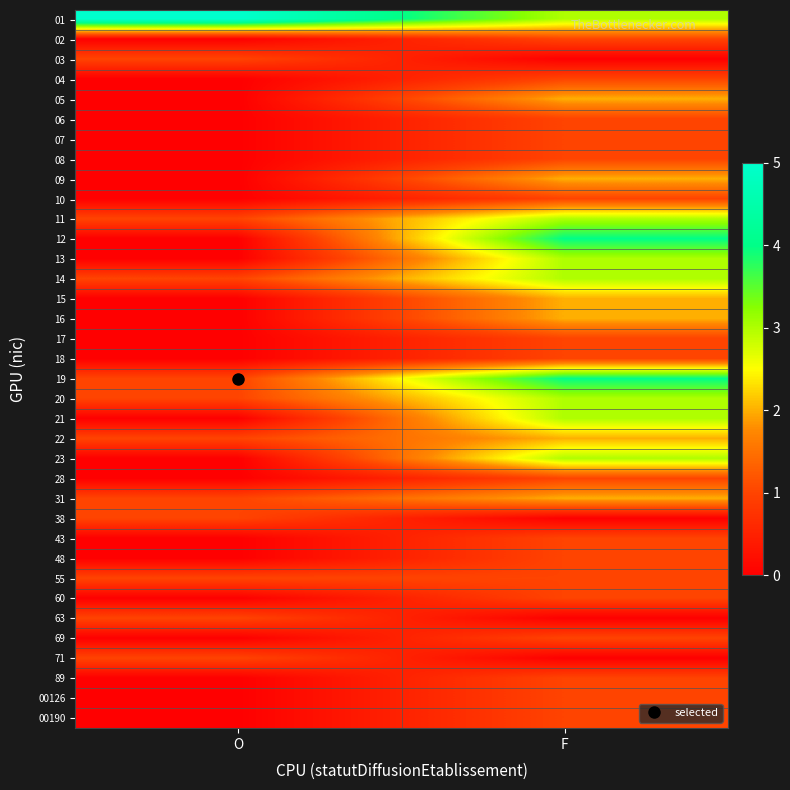

Between F and O, which is larger?

O